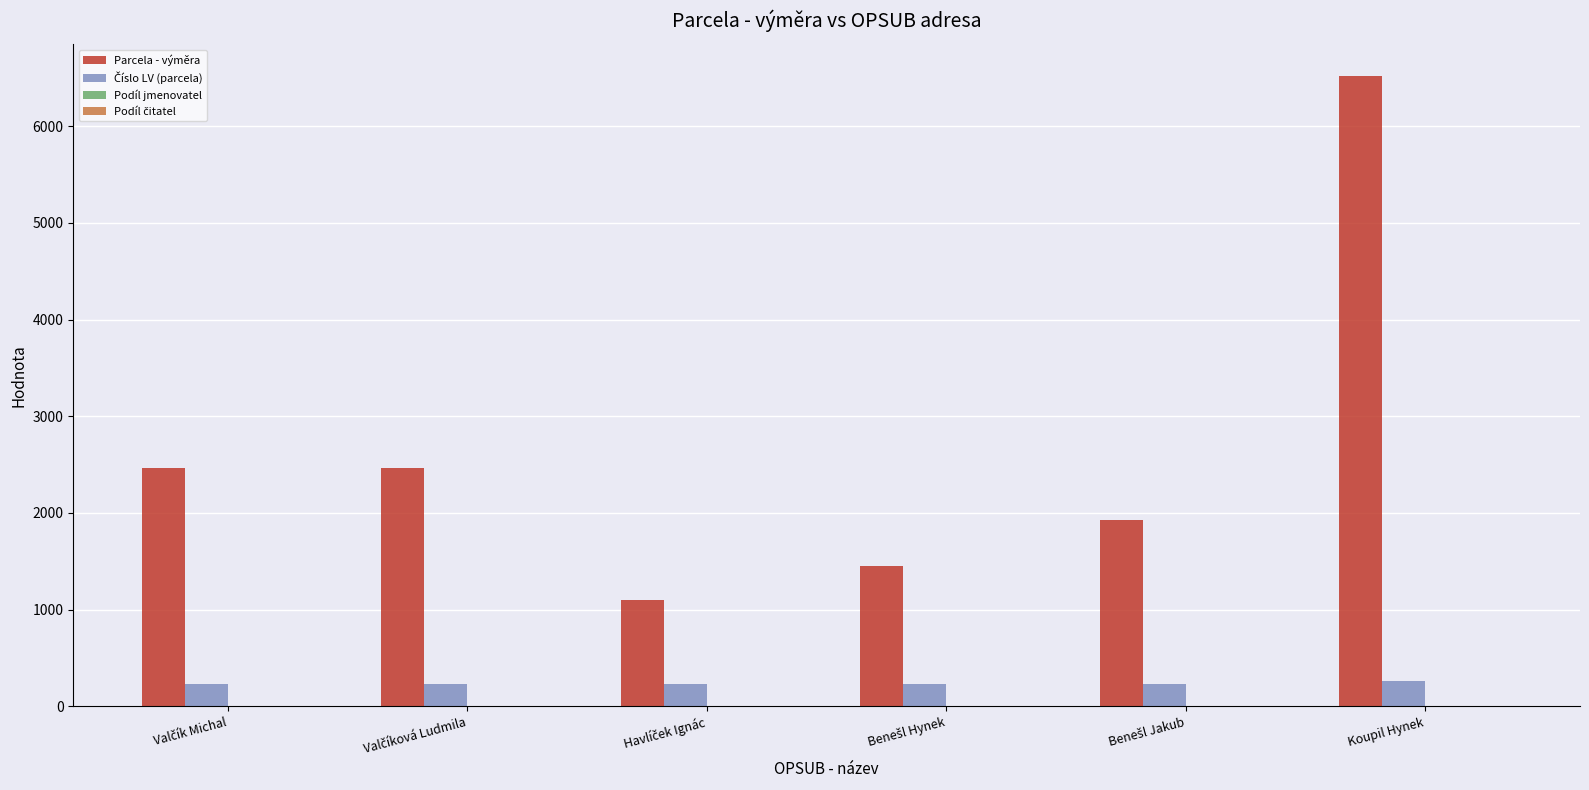

Which series has the largest total across all categories?

Parcela - výměra